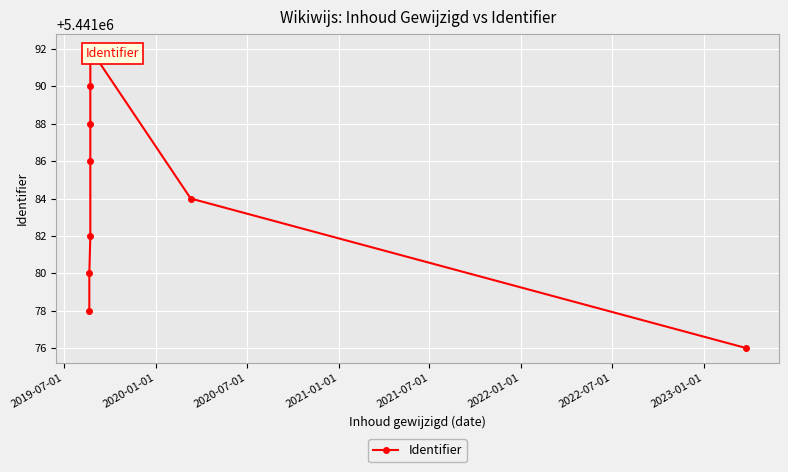

What is the average value?

5441084